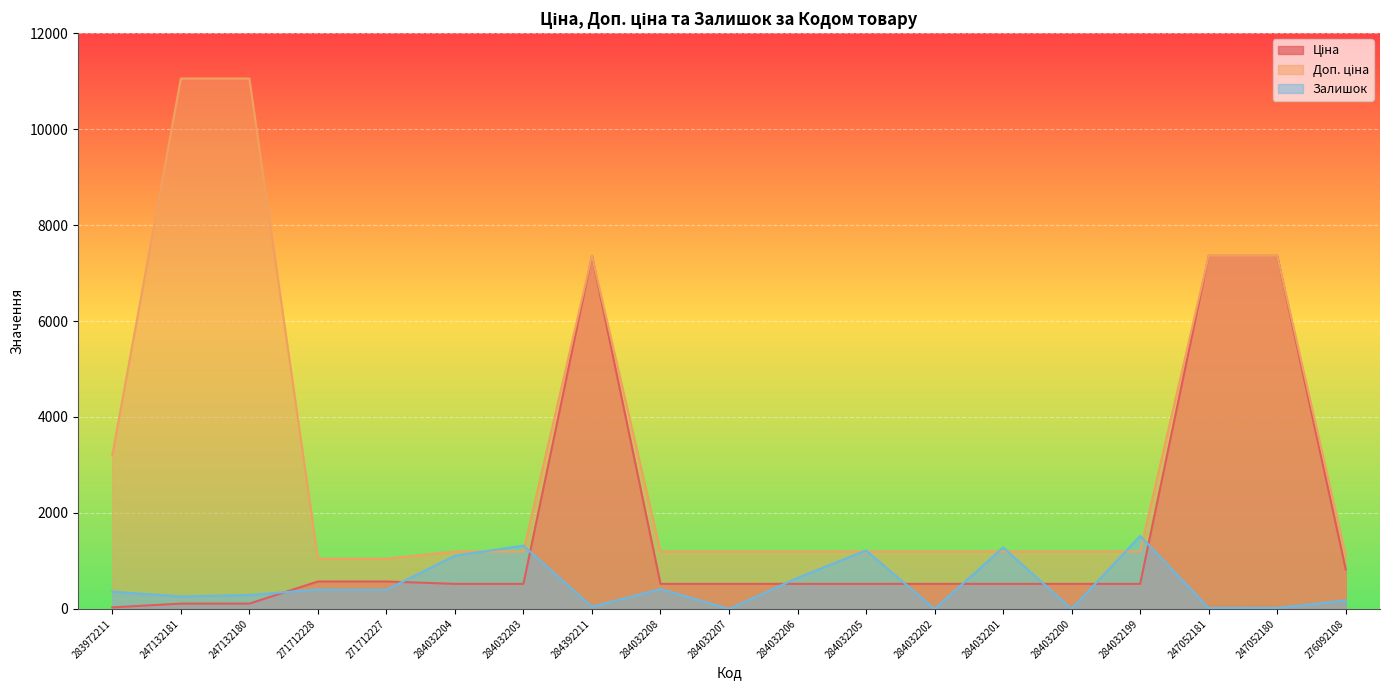

At which label does Доп. ціна first exceed 1196?

283972211